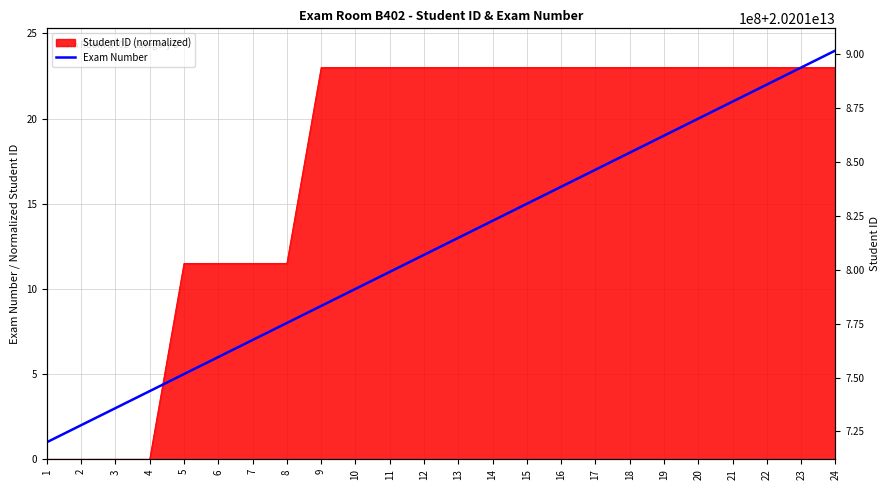

List the labels in order of value, smallest first.

1, 2, 3, 4, 5, 6, 7, 8, 9, 10, 11, 12, 13, 14, 15, 16, 17, 18, 19, 20, 21, 22, 23, 24